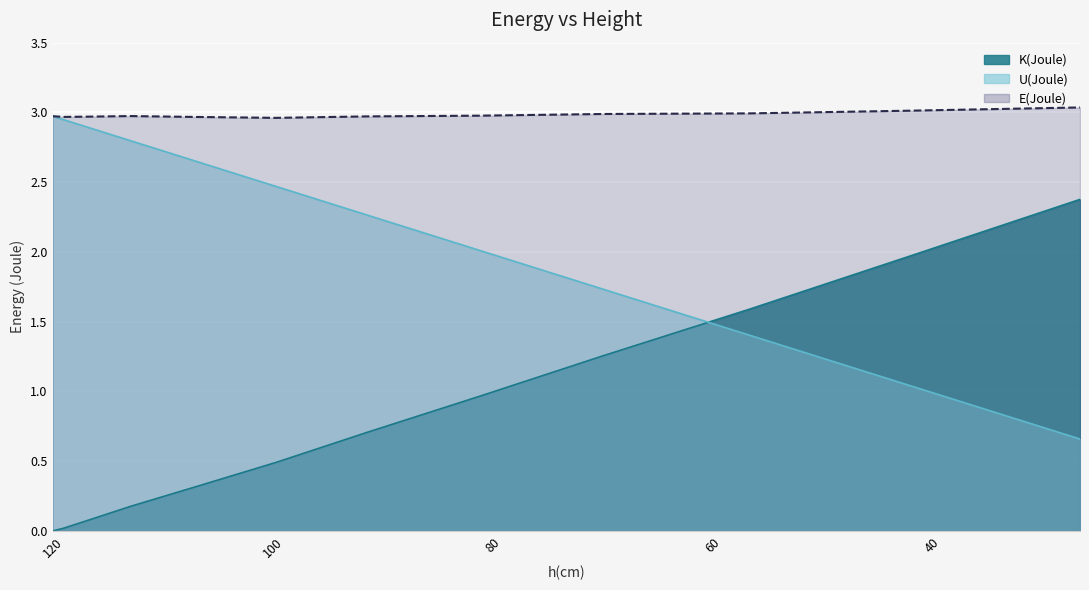

List the labels in order of U(Joule) value, largest first.

120, 119, 116.7, 112.9, 107.1, 99.7, 91.4, 81.3, 69.9, 56.6, 42.3, 26.6